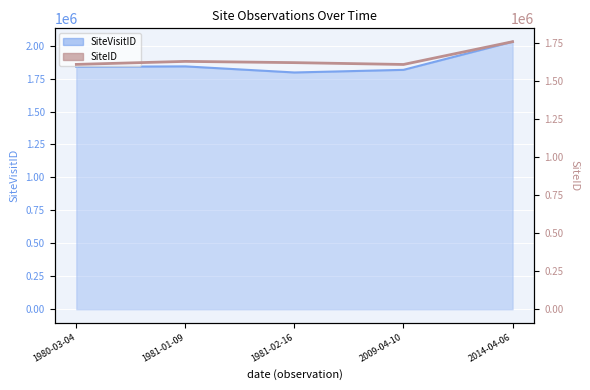

What is the minimum value shown in the chart?

1609109